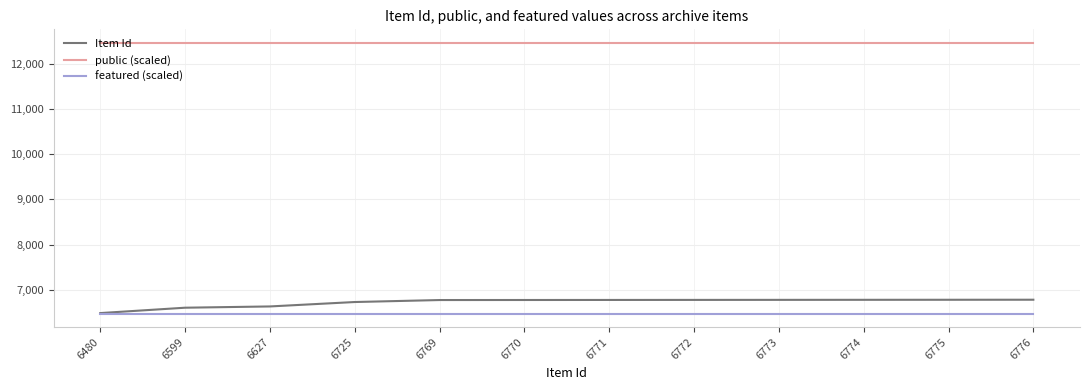

Which series has the widest spread of values?

Item Id